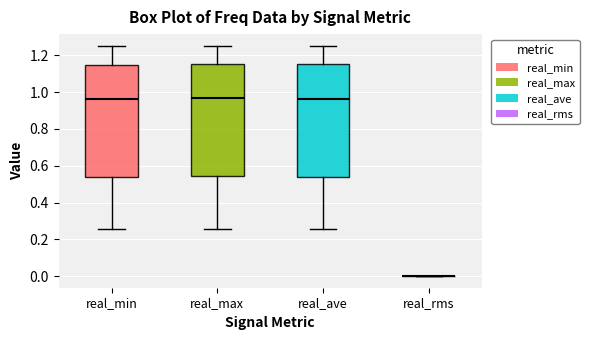

Reading left to right, transcribe this box plot: for each box, give where its median line is, the range the box spans, and where its two whiskers end, as read against the y-axis. The values are not printed on the chart, so give them approximately, as read against the axis.

real_min: median 0.96, box 0.54 to 1.14, whiskers 0.26 to 1.24
real_max: median 0.96, box 0.54 to 1.16, whiskers 0.26 to 1.26
real_ave: median 0.96, box 0.54 to 1.16, whiskers 0.26 to 1.26
real_rms: box collapsed to a line at 0.00, whiskers 0.00 to 0.00